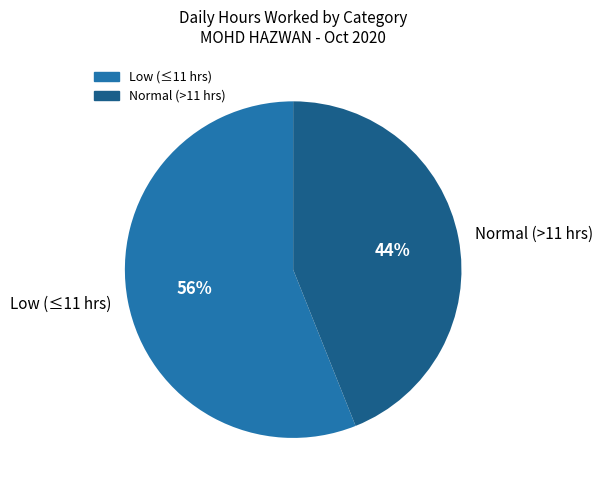

To the nearest percent, what is the difference between the largest and smallest slice percentages?

12%